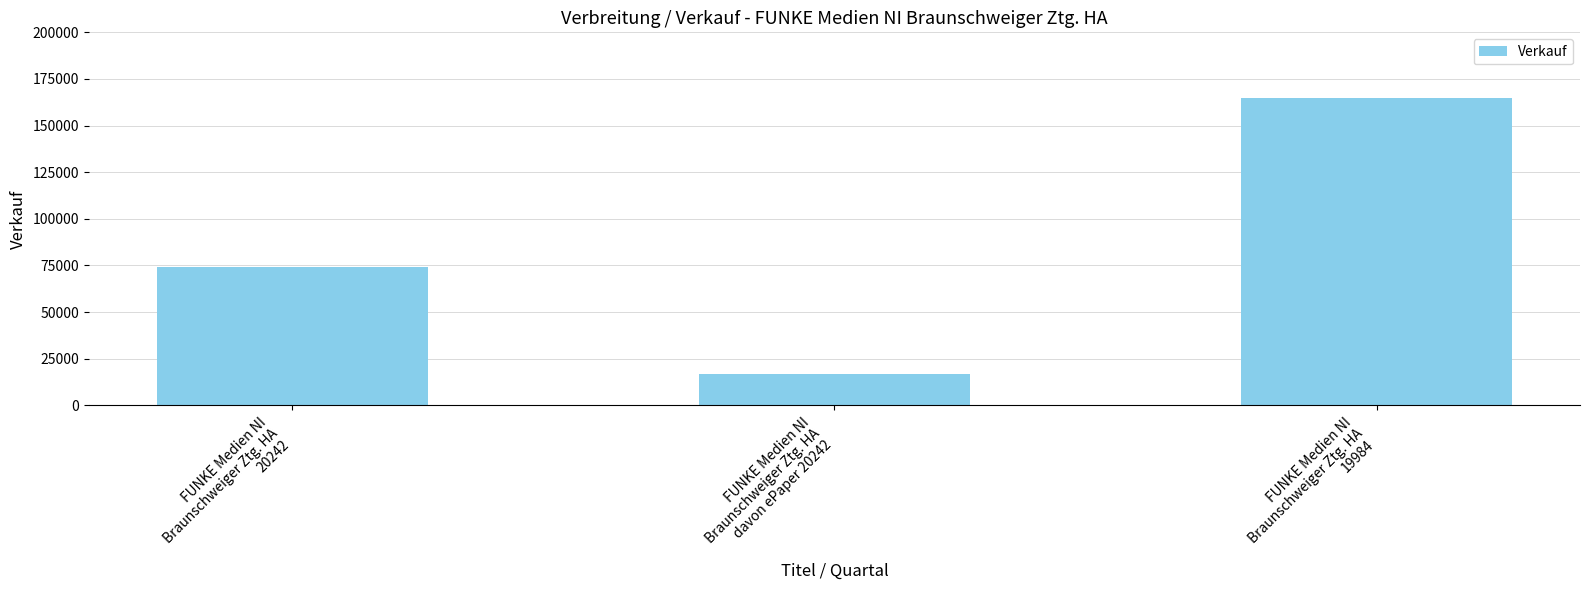

The value at FUNKE Medien NI
Braunschweiger Ztg. HA
20242 is 74051. True or false?

True